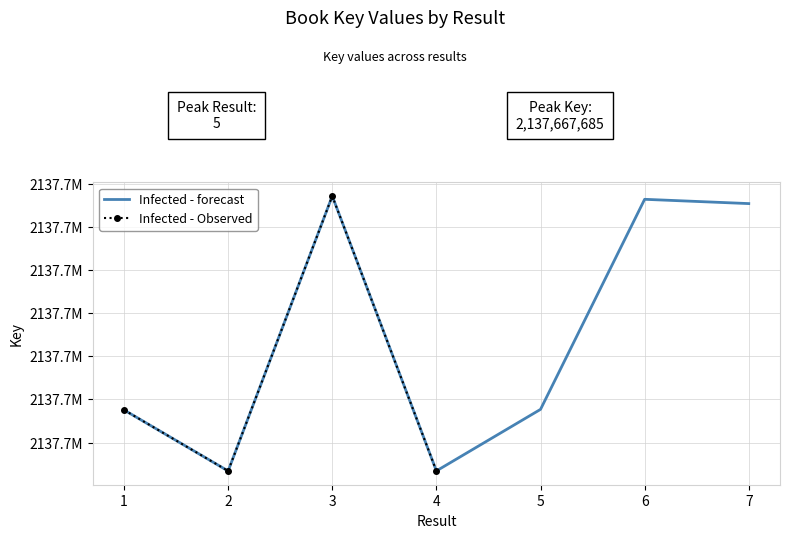

Rank the series at  from highest to lowest value.

Infected - forecast, Infected - Observed